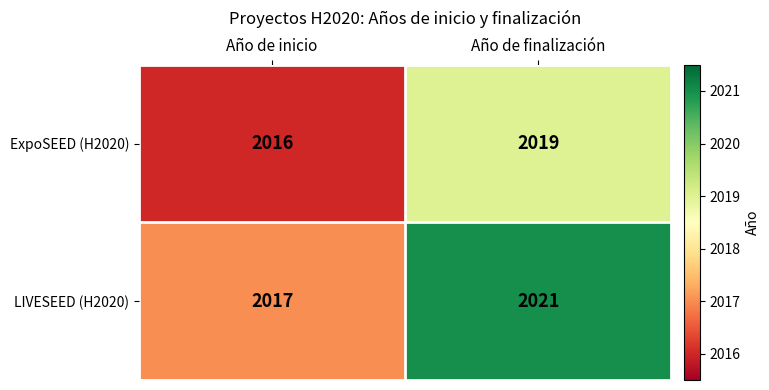

What is the minimum value for LIVESEED (H2020)?

2017